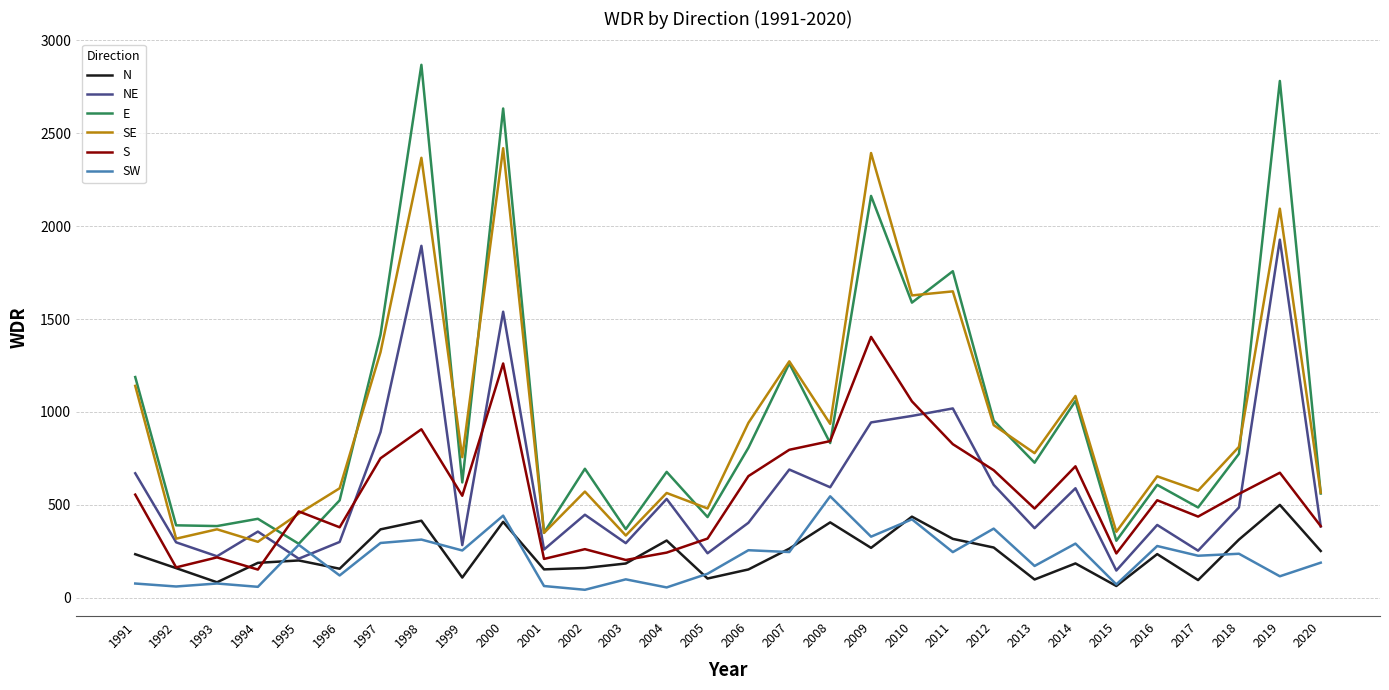

Does the chart have visible grid lines?

Yes